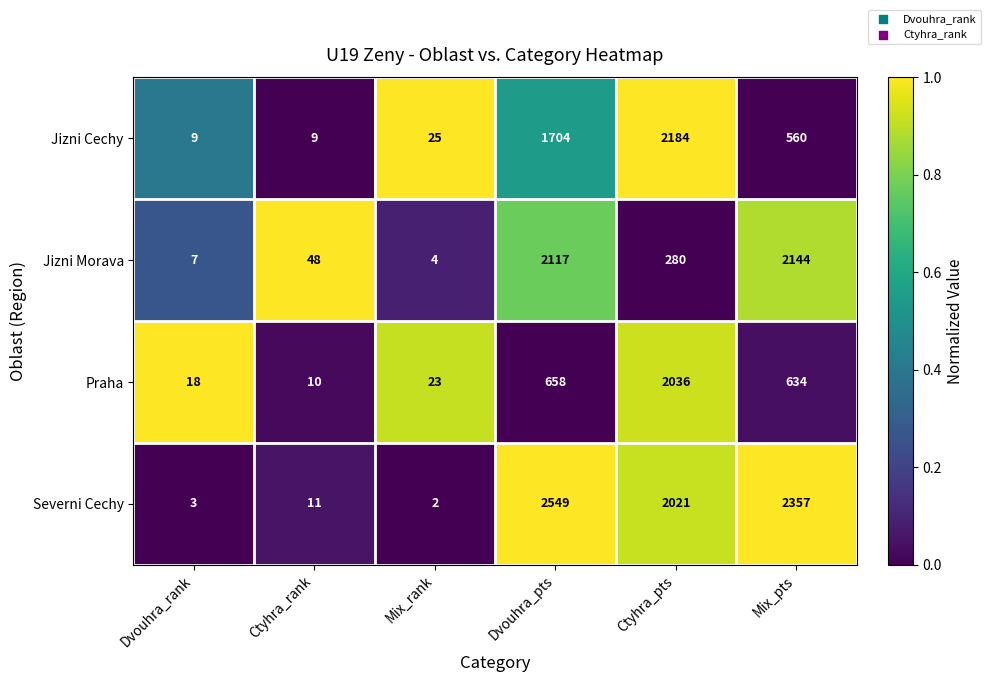

How many categories are shown in the chart?

6